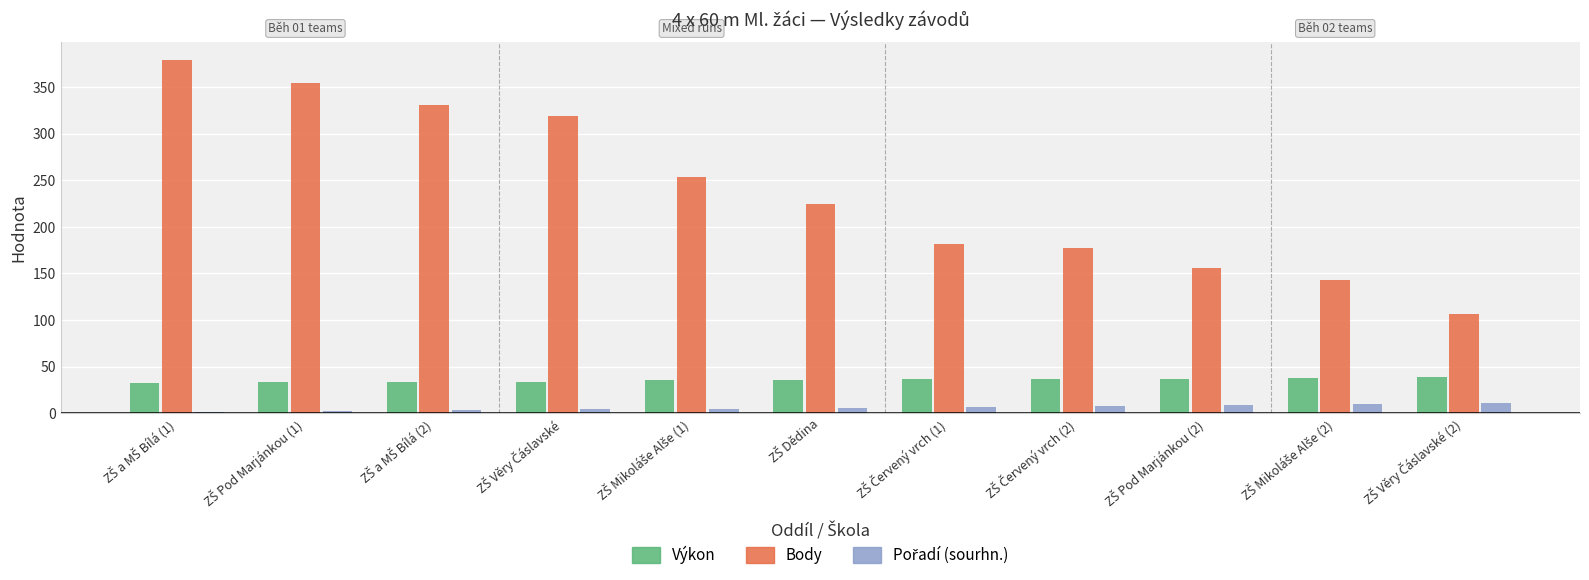

Which series has the largest total across all categories?

Body